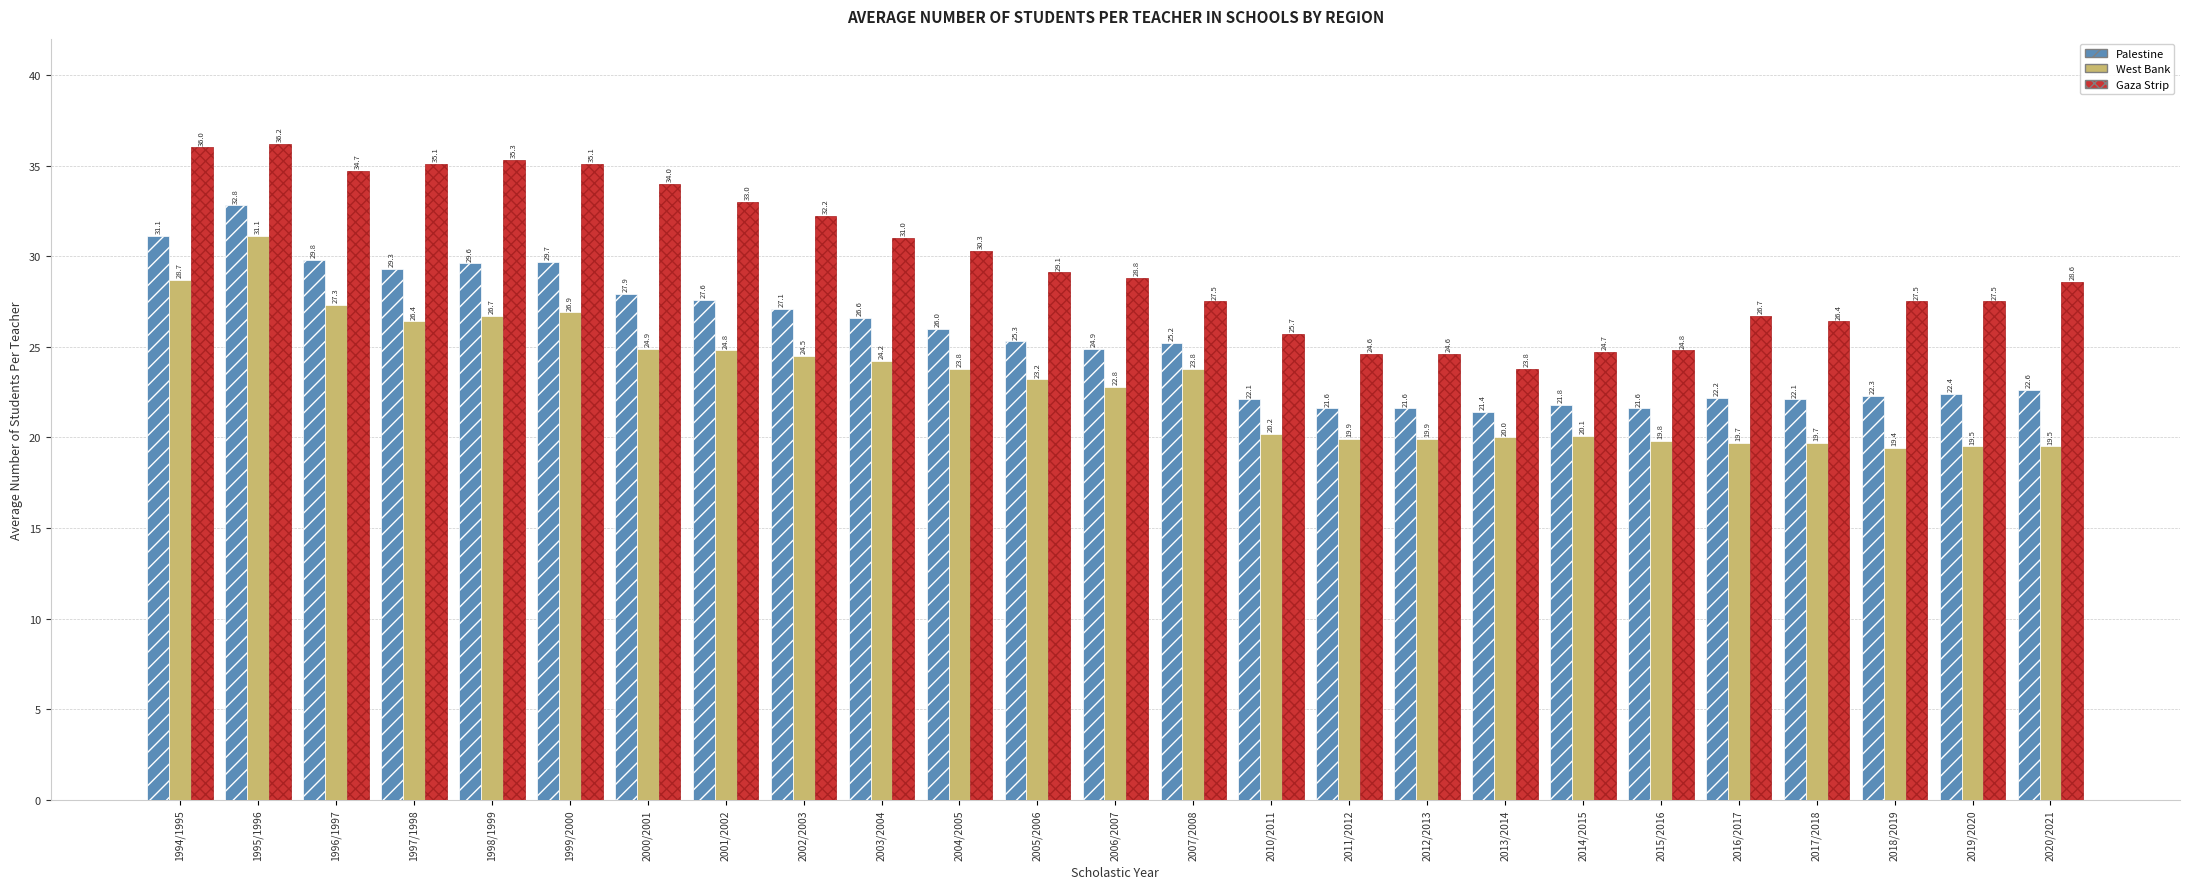

What is the difference between the highest and lowest values at 2005/2006?

5.9